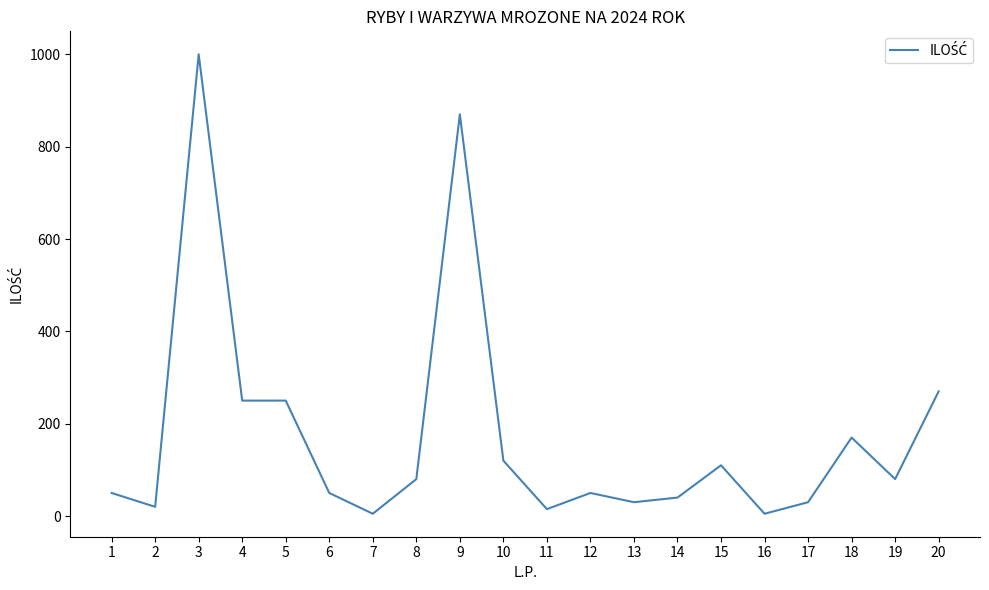

What is the maximum value shown in the chart?

1000